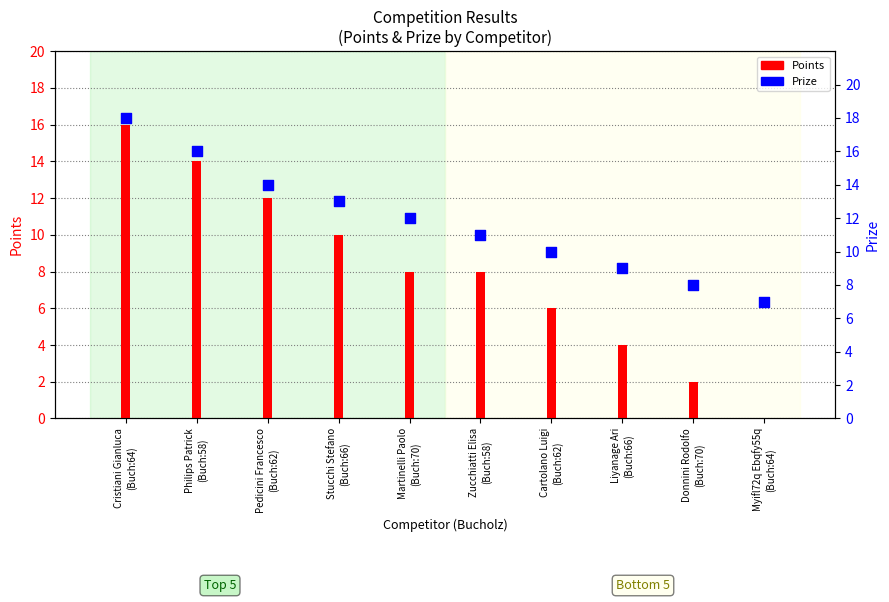

What is the total value across all series at Cristiani Gianluca
(Buch:64)?

34